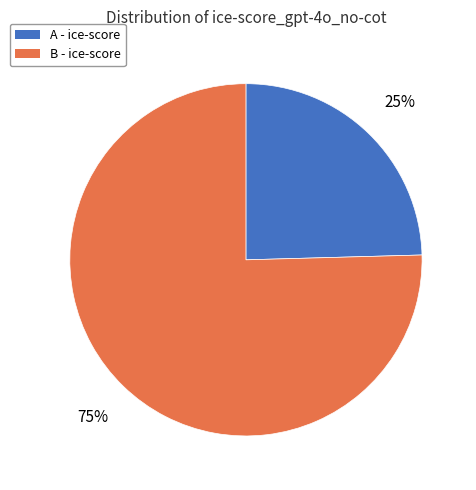

Is there a majority slice in this chart?

Yes